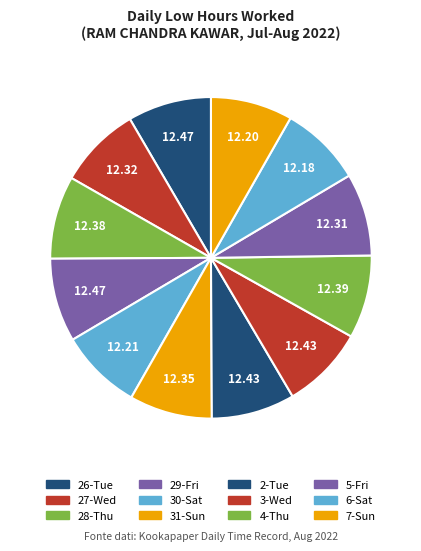

True or false: 27-Wed accounts for 8% of the total.

True